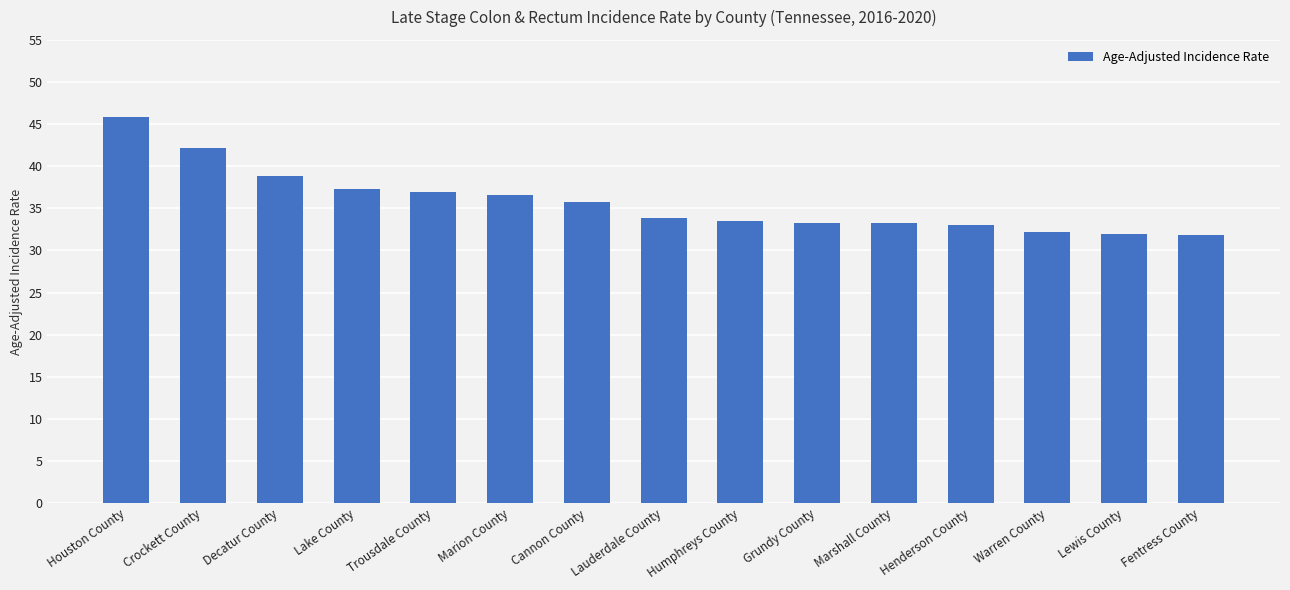

What is the ratio of the value at Marshall County to the value at Humphreys County?

1.0